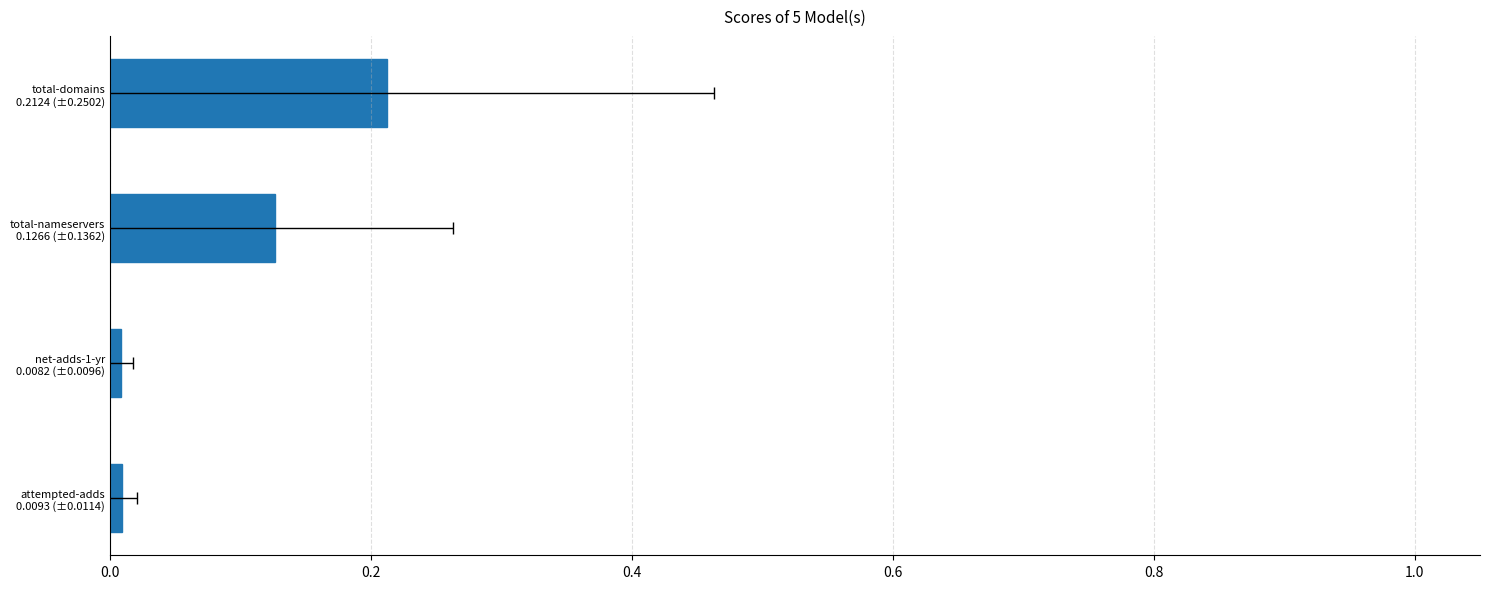

Are the bars grouped side by side (vs. stacked)?

No